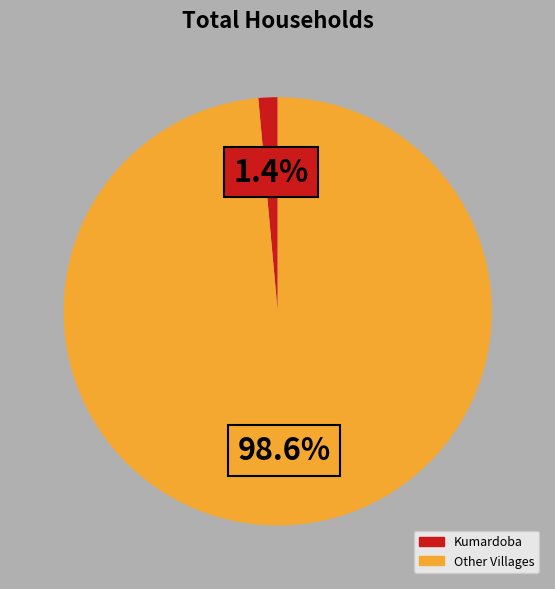

Does any single category account for the majority?

Yes